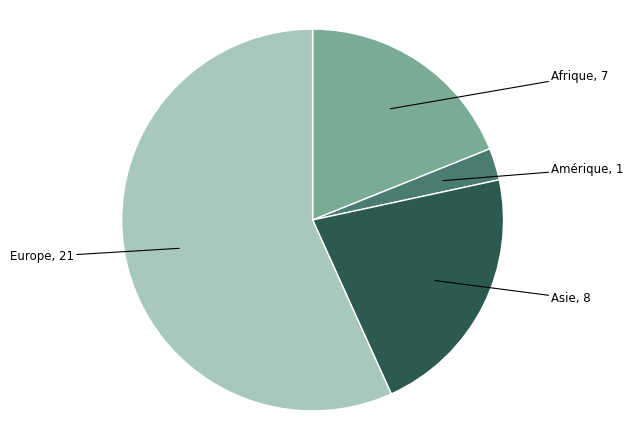

Is there any slice that represents more than half of the pie?

Yes